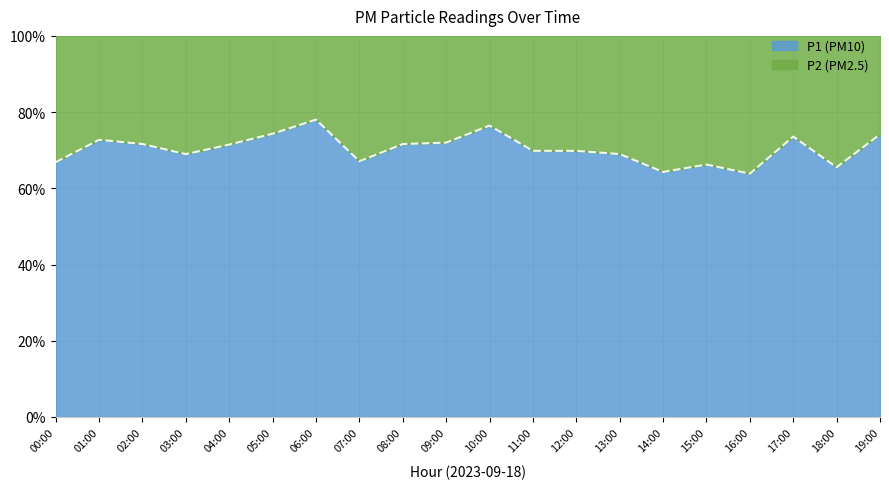

The value of P2 at 06:00 is 4.5. True or false?

True